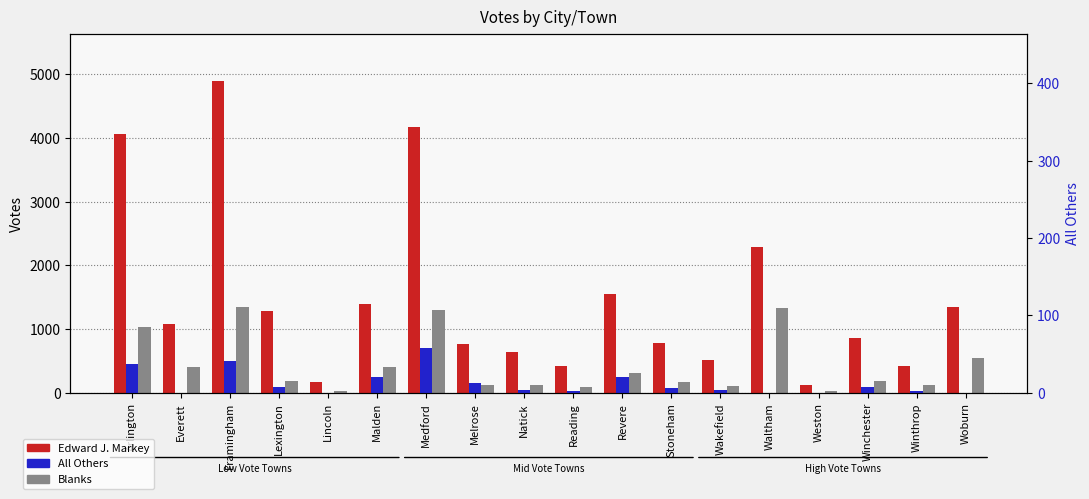

Which series has the largest total across all categories?

Edward J. Markey